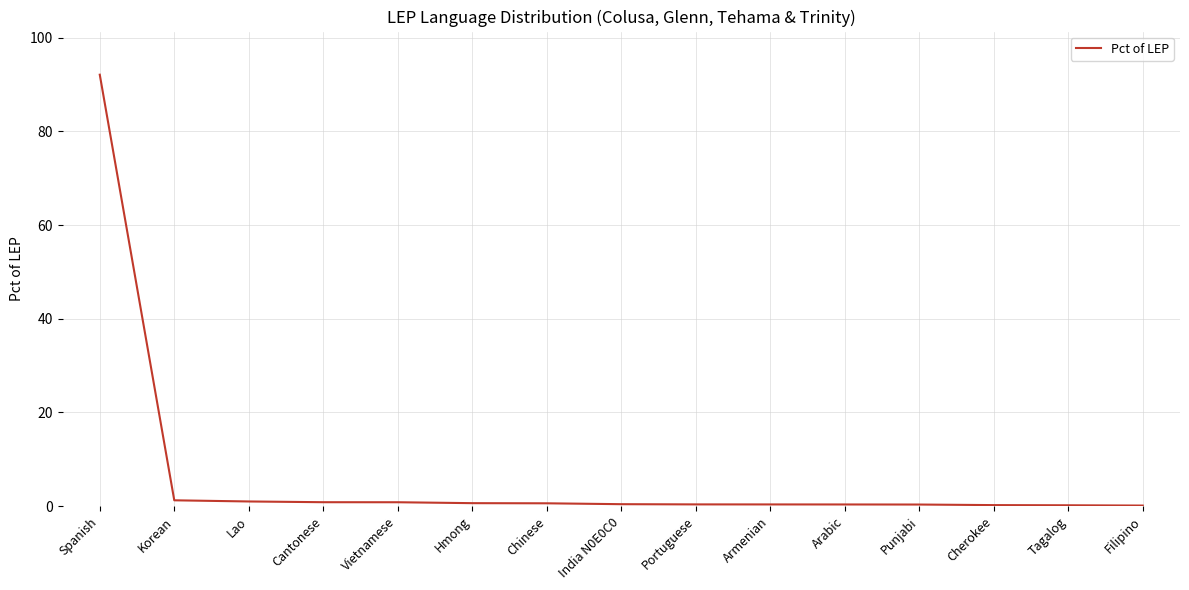

What is the difference between the maximum and minimum values?

91.9